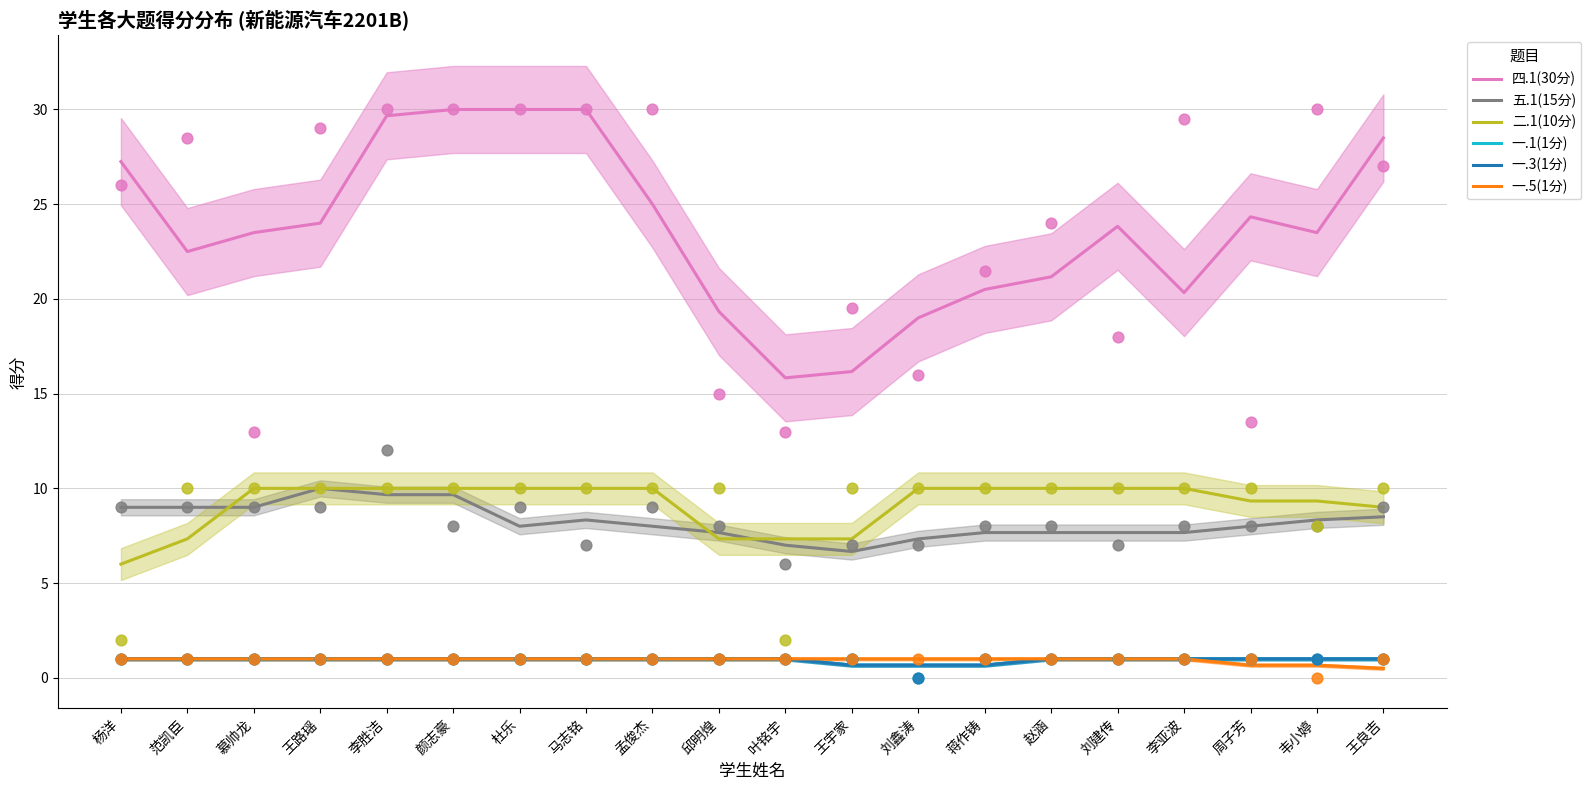

Which series reaches the minimum Y coordinate?

一.5(1分)